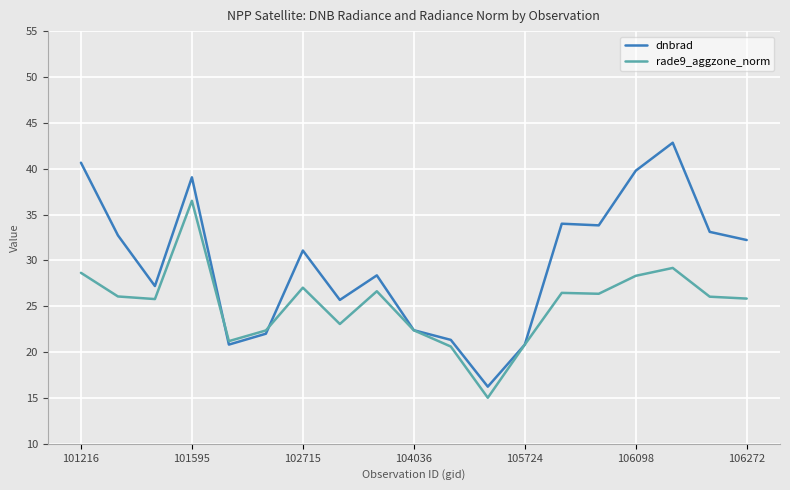

What are all the series names shown in the legend?

dnbrad, rade9_aggzone_norm